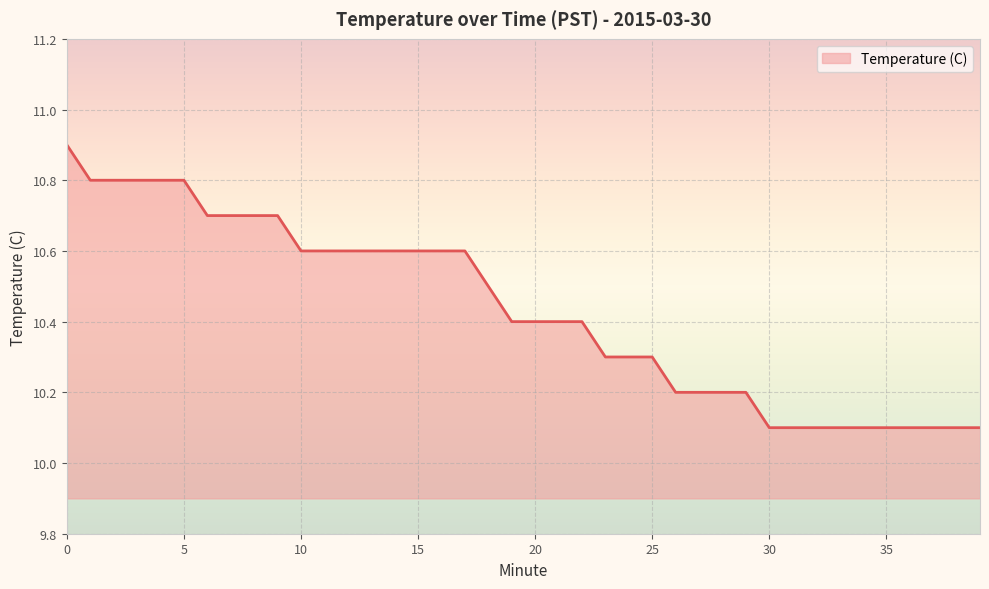

What is the maximum value shown in the chart?

10.9